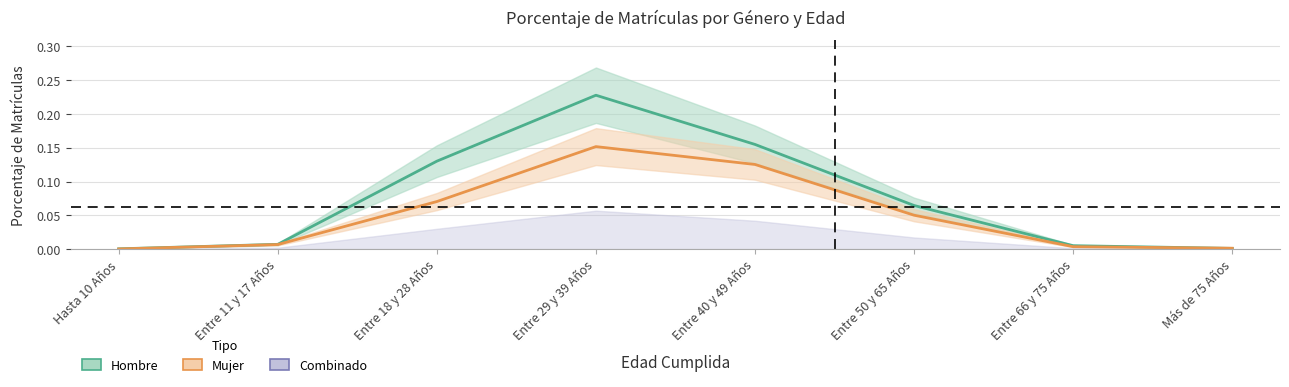

The value of Hombre at Entre 11 y 17 Años is 0.0. True or false?

True